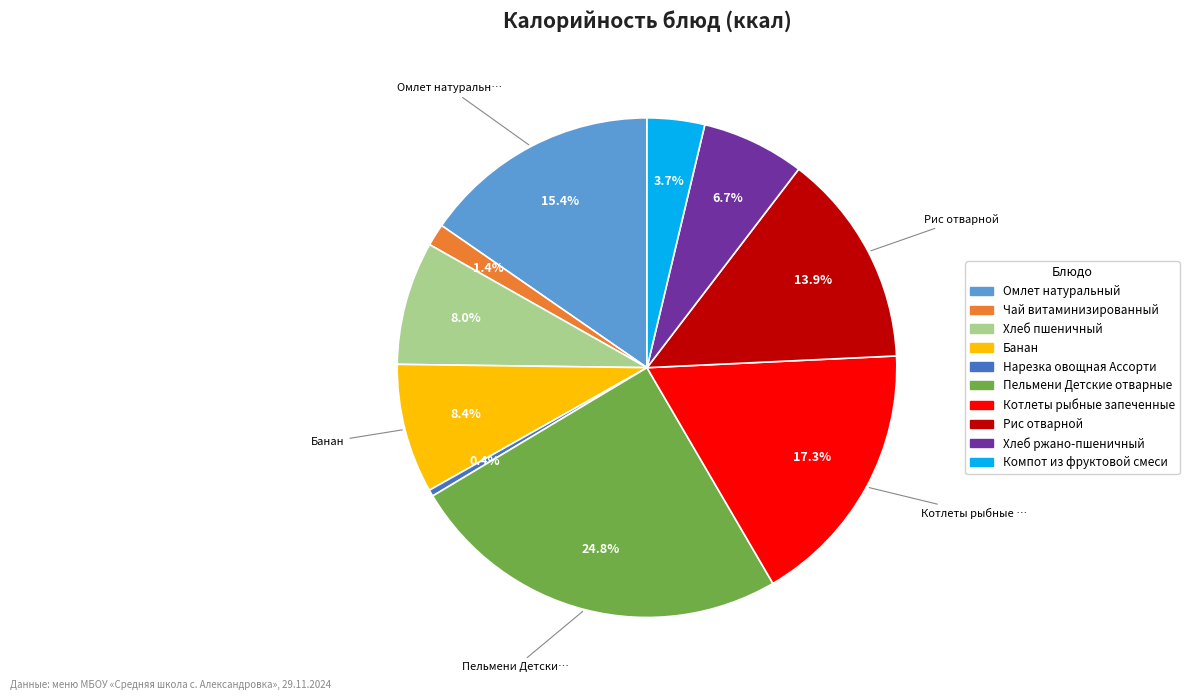

To the nearest percent, what is the difference between the largest and smallest slice percentages?

24%